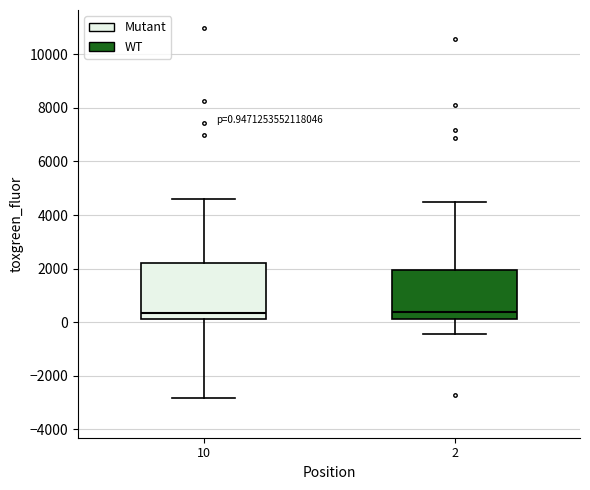

Which box is the tallest, from its lower edge to its upper edge?

10